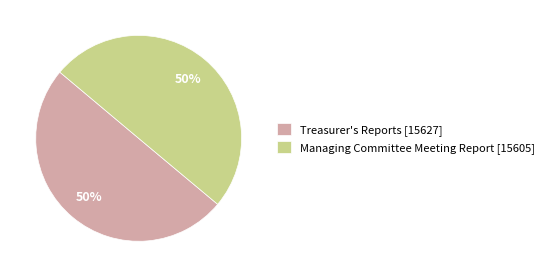

To the nearest percent, what portion does Managing Committee Meeting Report represent?

50%